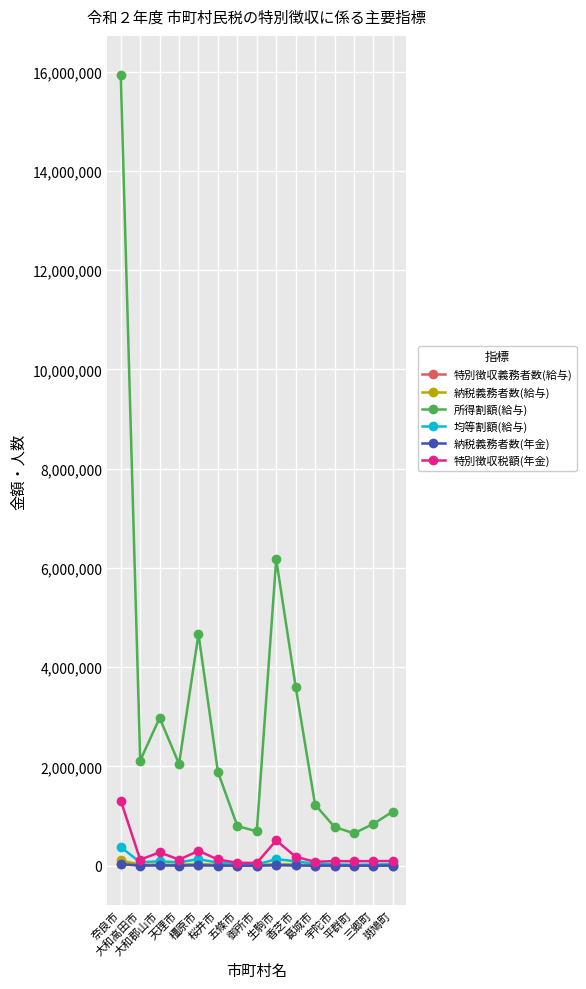

Which series has the largest total across all categories?

所得割額(給与)